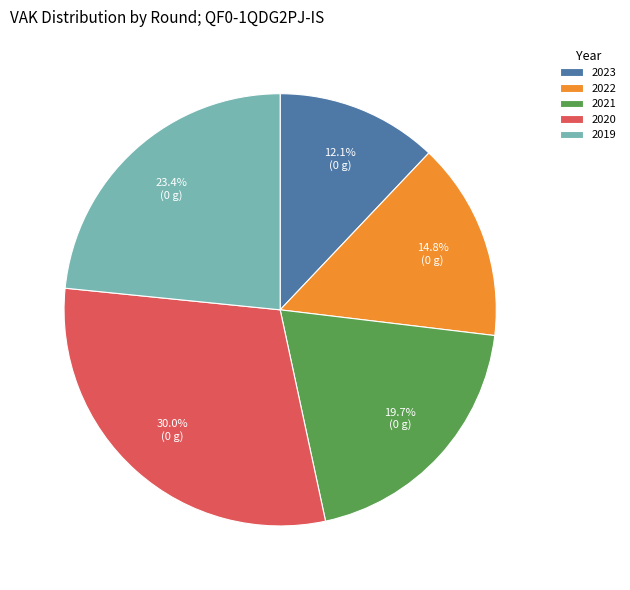

How many slices are in this pie chart?

5